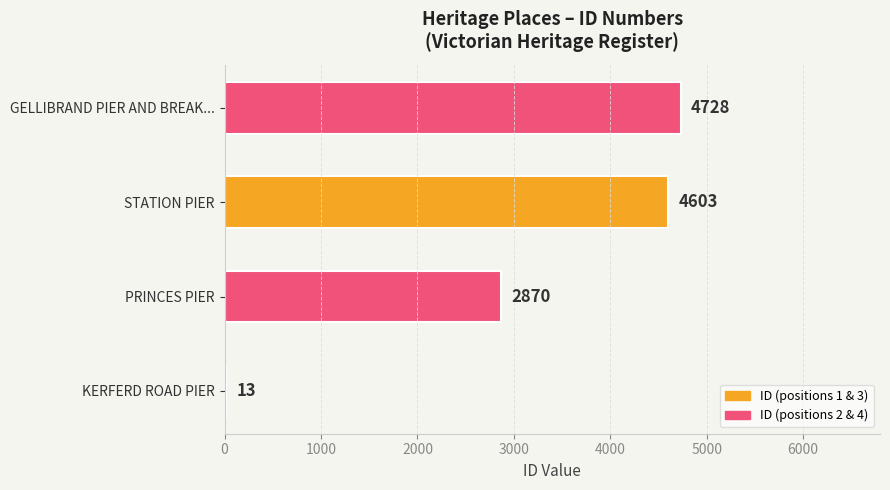

True or false: the data shows 1322 at GELLIBRAND PIER AND BREAK....

False